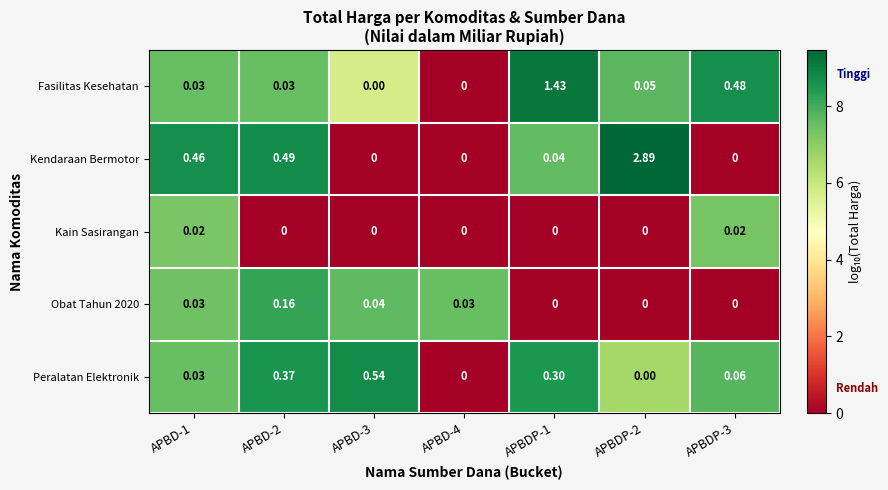

Which series has the largest range (max minus min)?

Kendaraan Bermotor